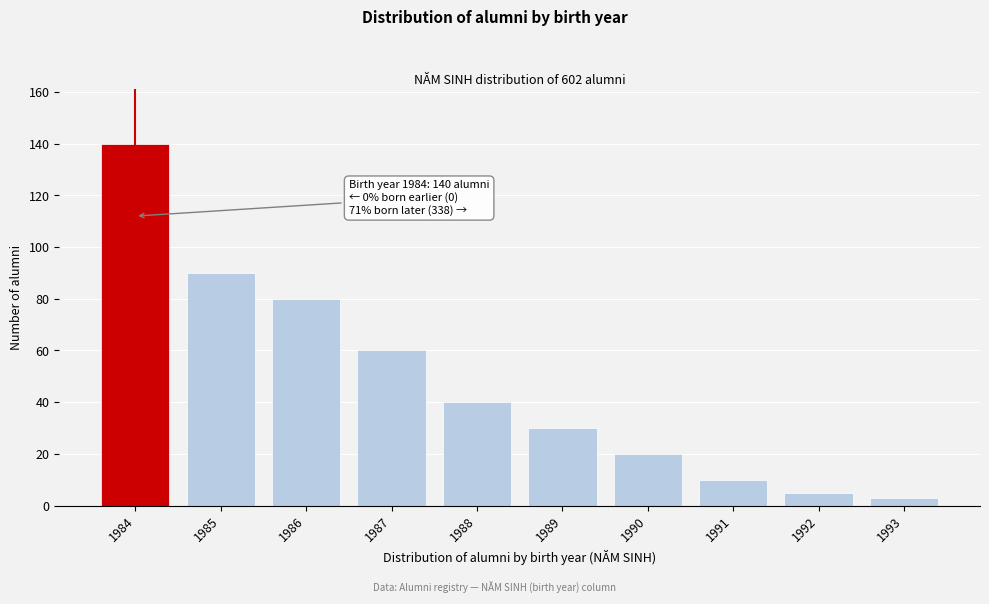

Reading left to right, what are all the values shown in this chart?

140	90	80	60	40	30	20	10	5	3